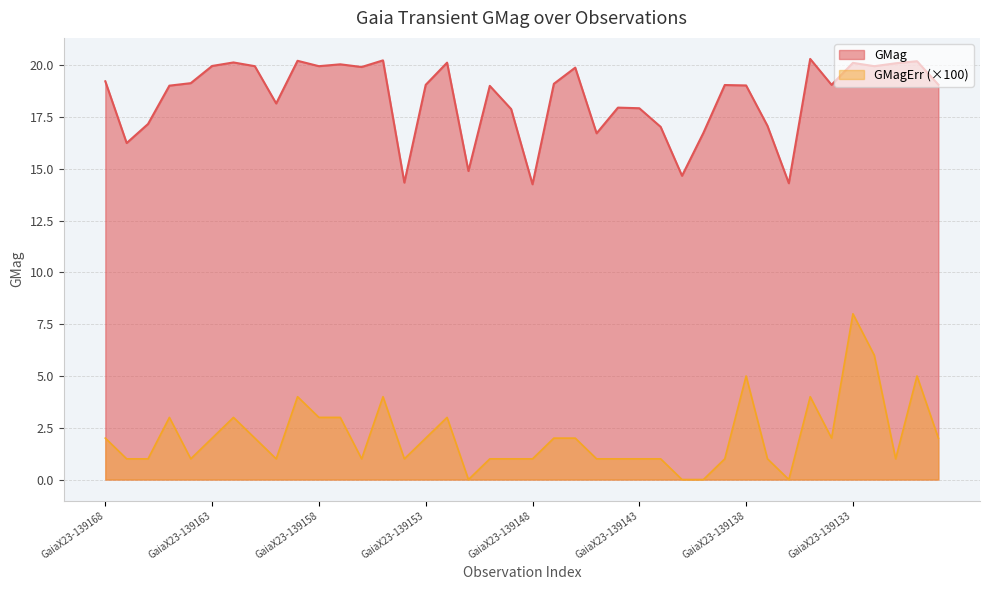

At which label is GMagErr closest to 4?

GaiaX23-139159